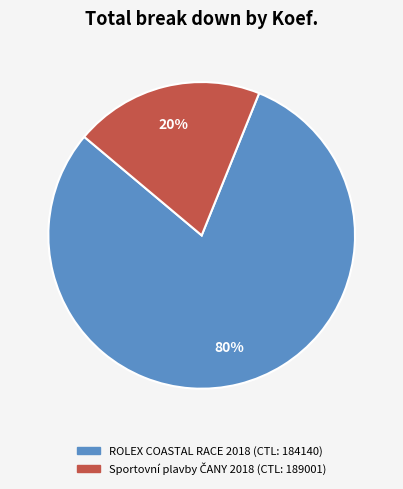

How many slices are in this pie chart?

2